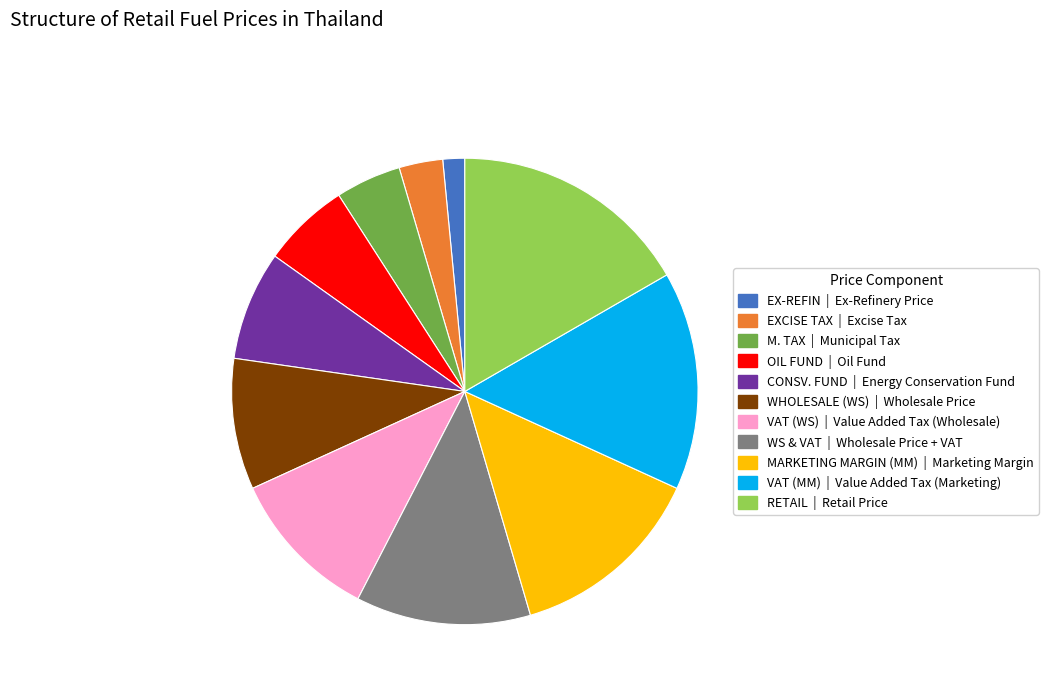

How many slices are in this pie chart?

11